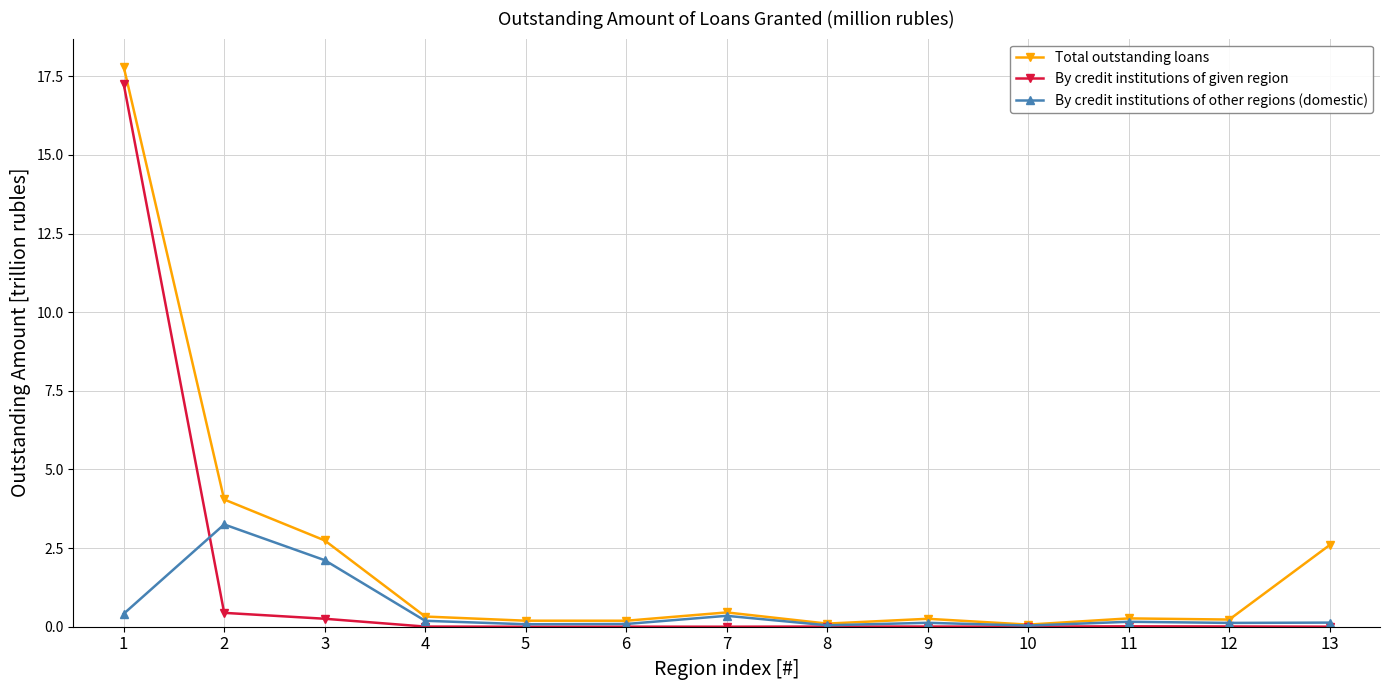

List the series in order of their peak value, lowest first.

By credit institutions of other regions (domestic), By credit institutions of given region, Total outstanding loans